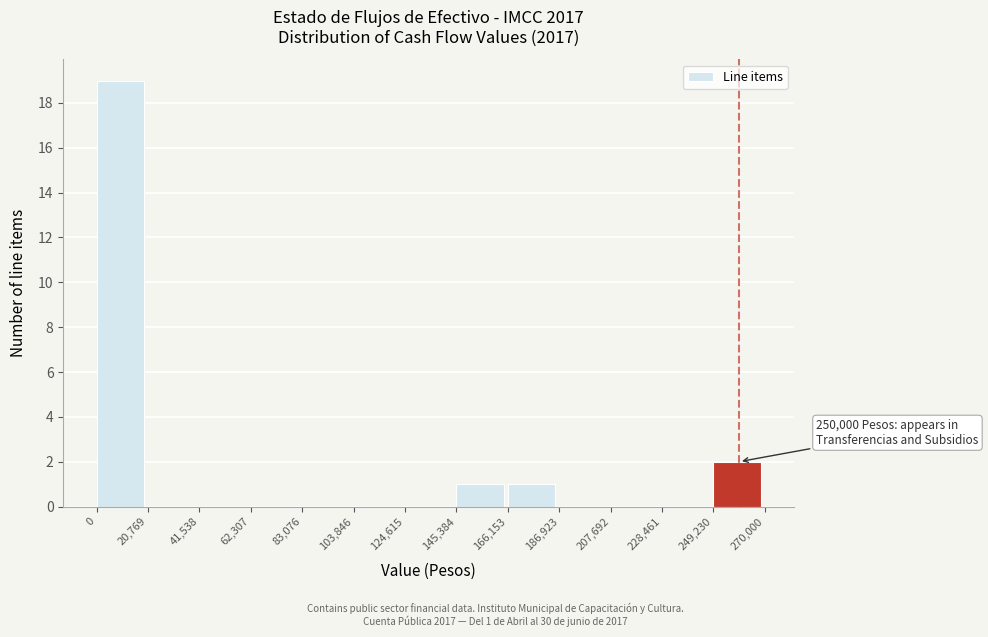

Which range on the x-axis has the tallest bar?

0 to 20,769